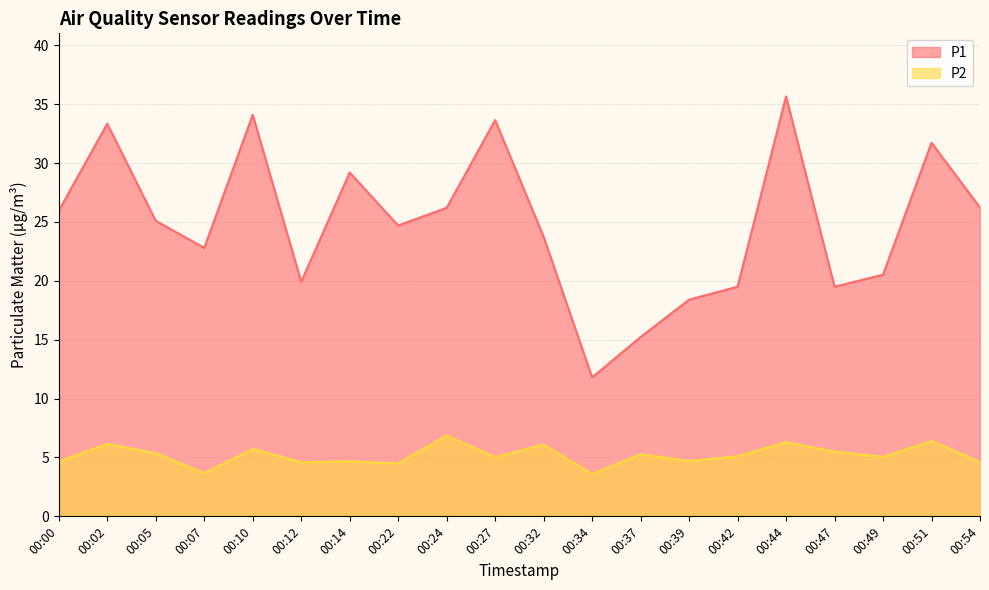

Is it true that P1 equals 14.1 at 00:14?

False